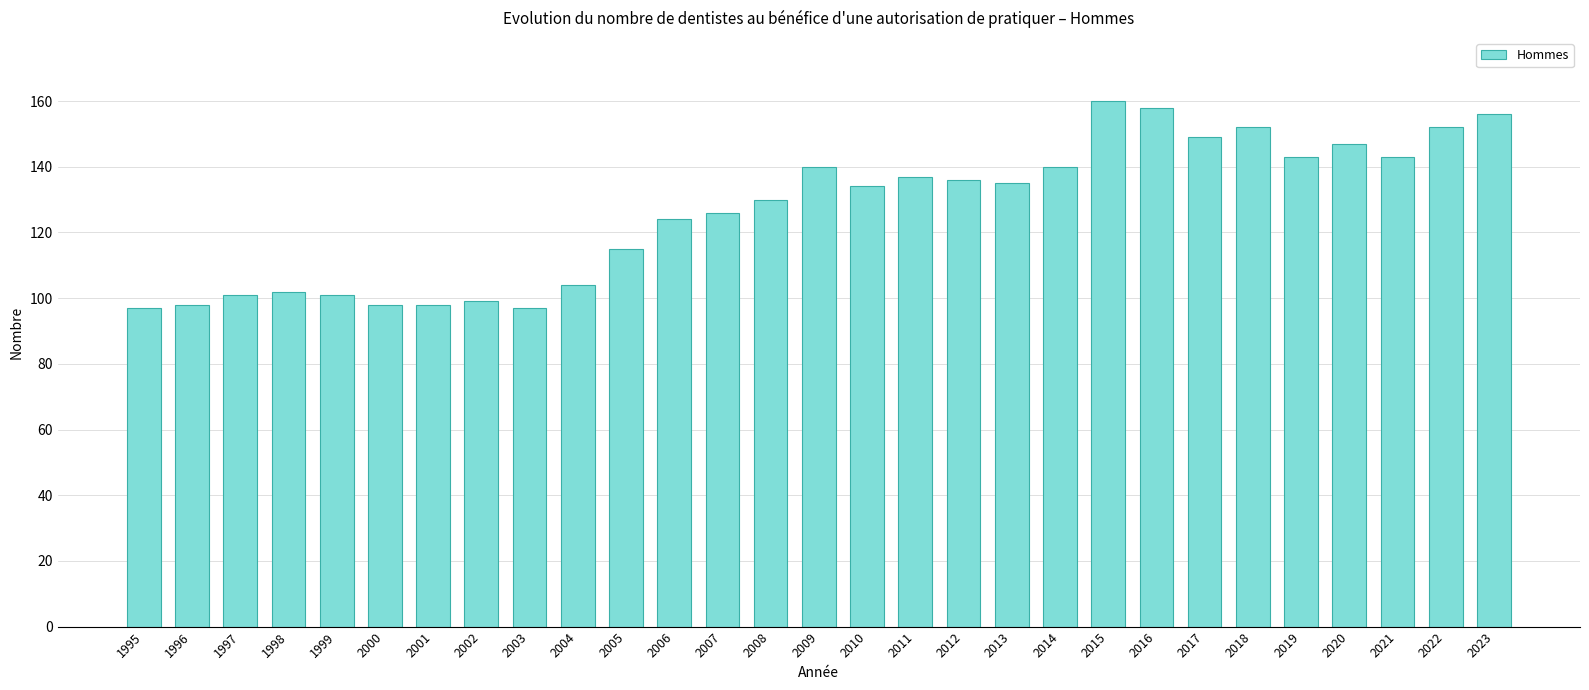

What is the sum of all values?

3672